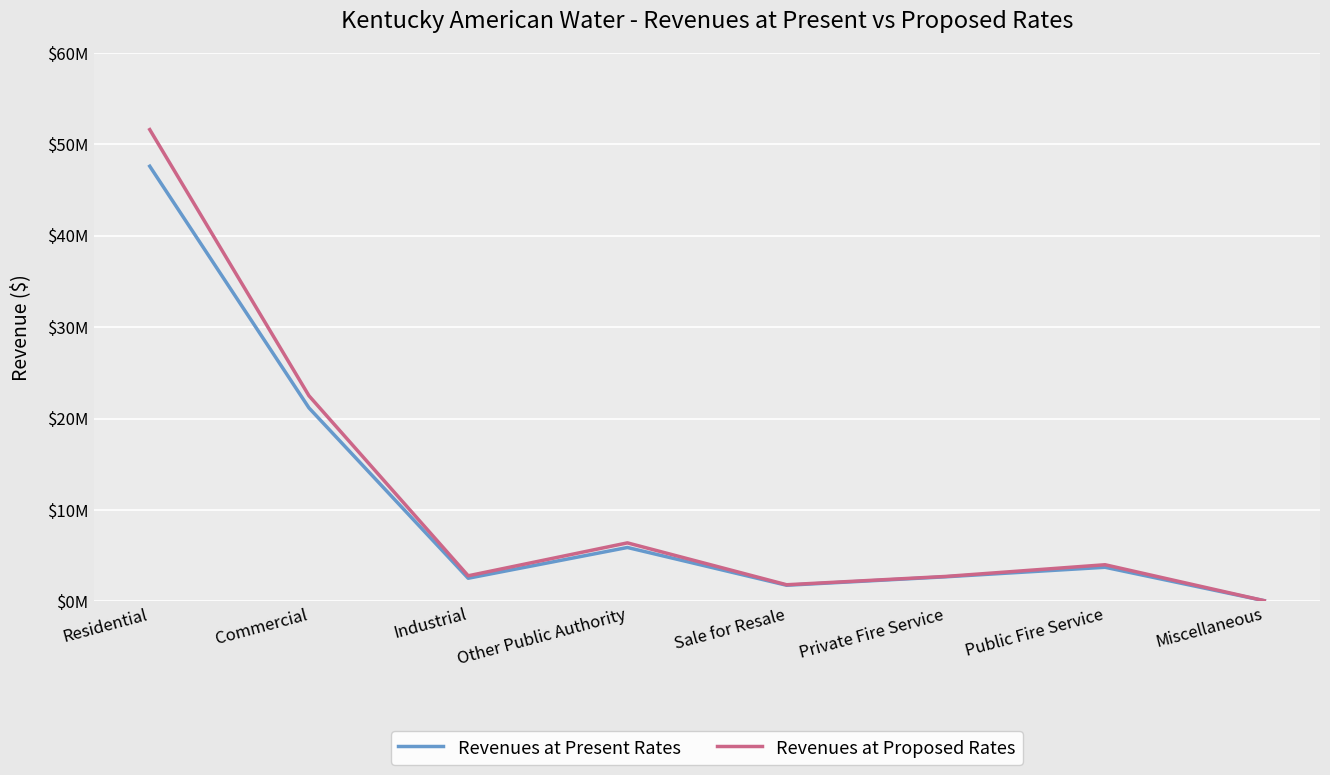

Is the value of Revenues at Proposed Rates at Private Fire Service greater than the value of Revenues at Present Rates at Commercial?

No